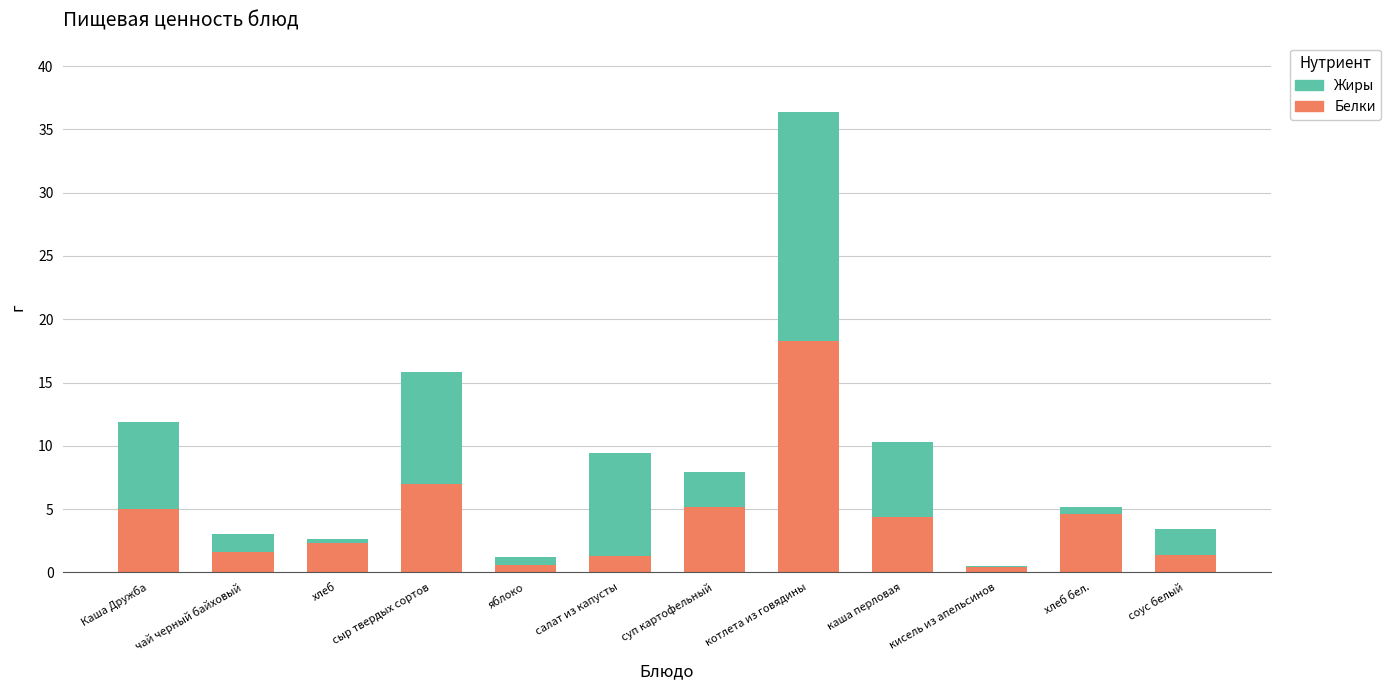

At which category is the sum across all series the highest?

котлета из говядины